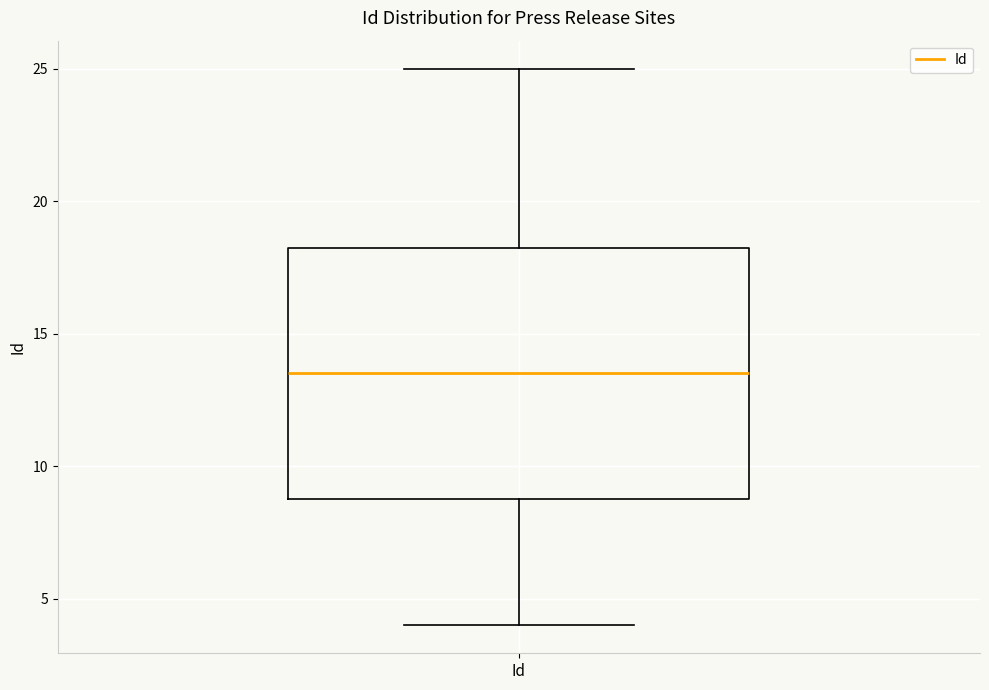

Read this box plot against the y-axis: the position of the median line, the range covered by the box, and the ends of both whiskers. The values are not printed on the chart, so give them approximately, as read against the axis.

median 13.5, box 9.0 to 18.5, whiskers 4.0 to 25.0